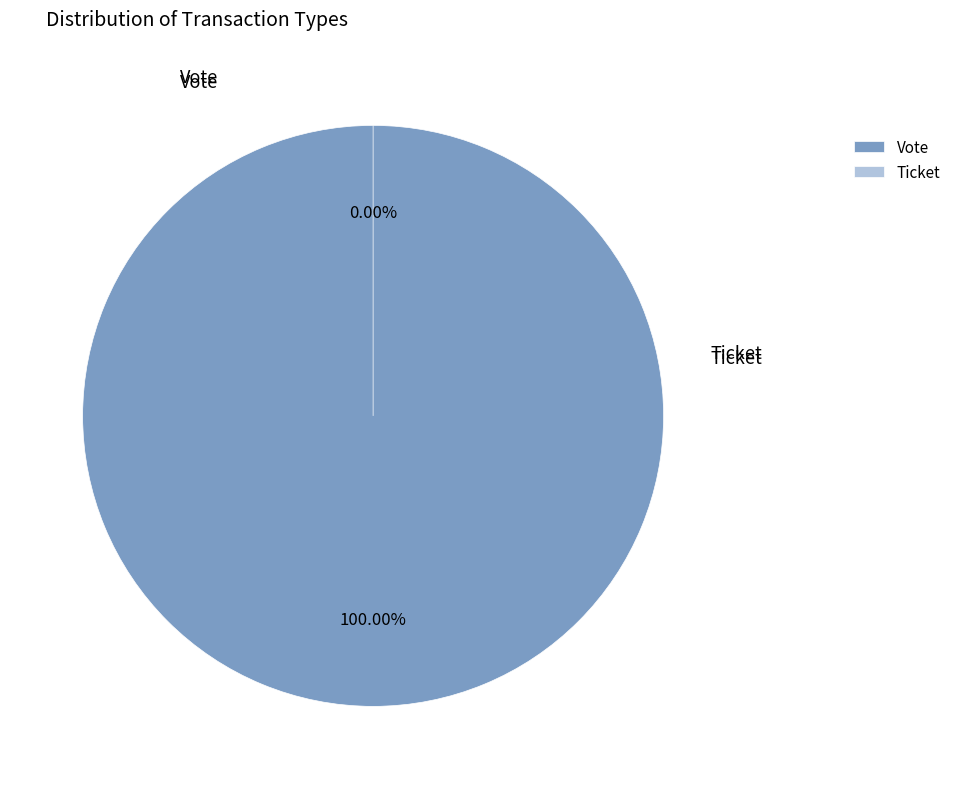

To the nearest percent, what percentage of the pie is Vote?

100%